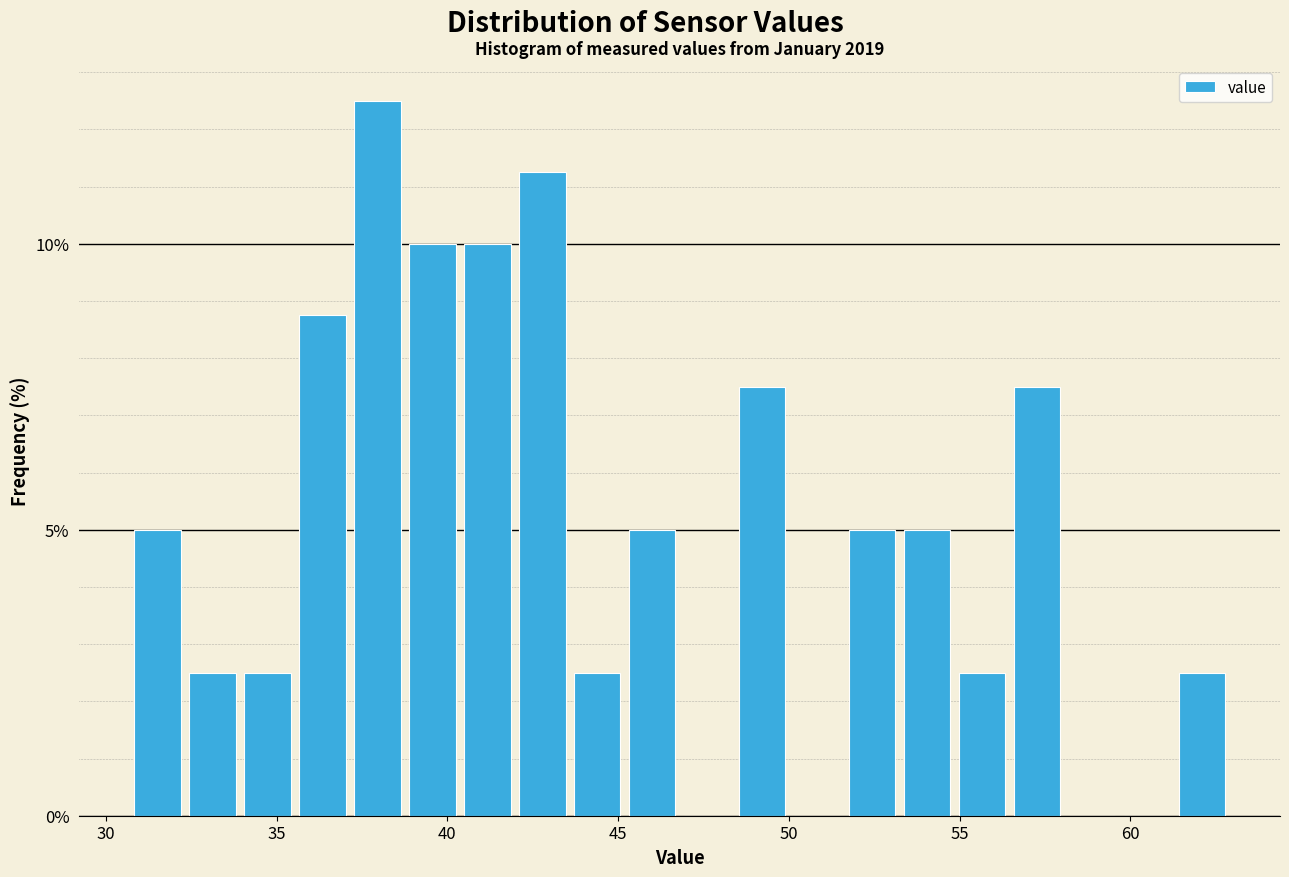

Read against the x-axis, roughly where is the centre of the tallest bar?

38.0